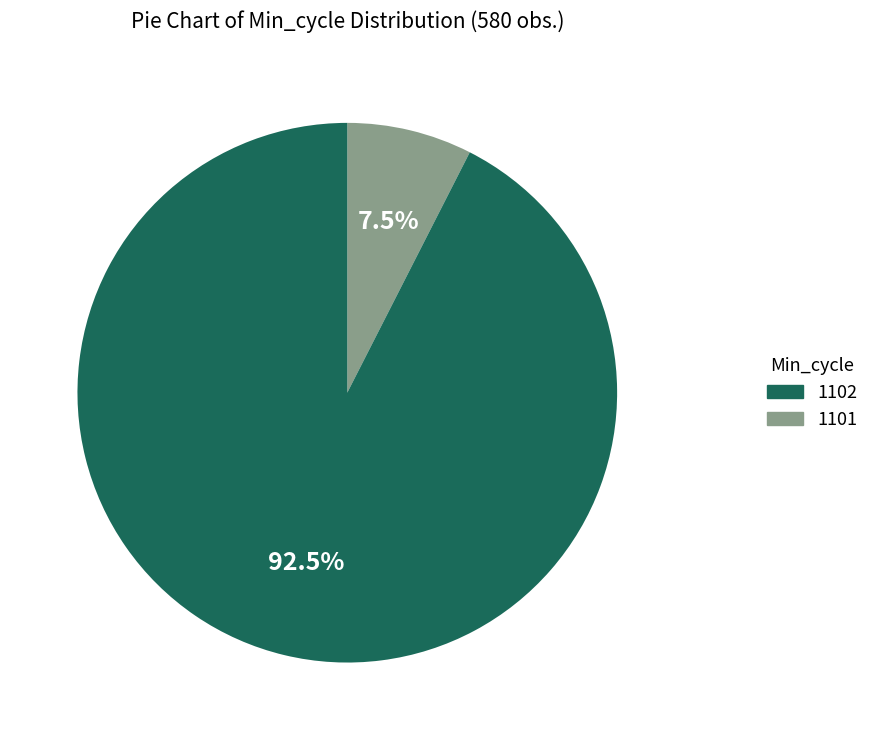

Is there any slice that represents more than half of the pie?

Yes